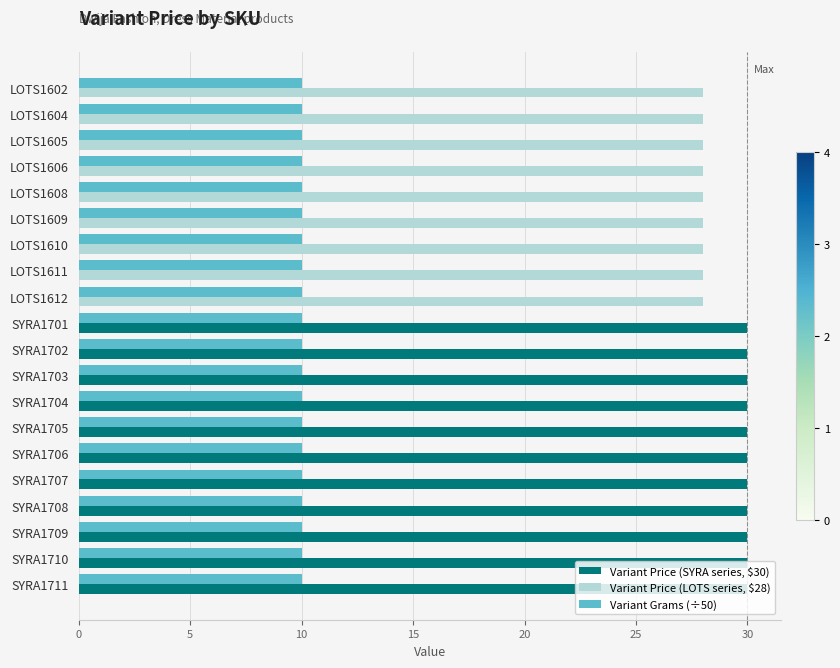

What is the greatest value displayed?

30